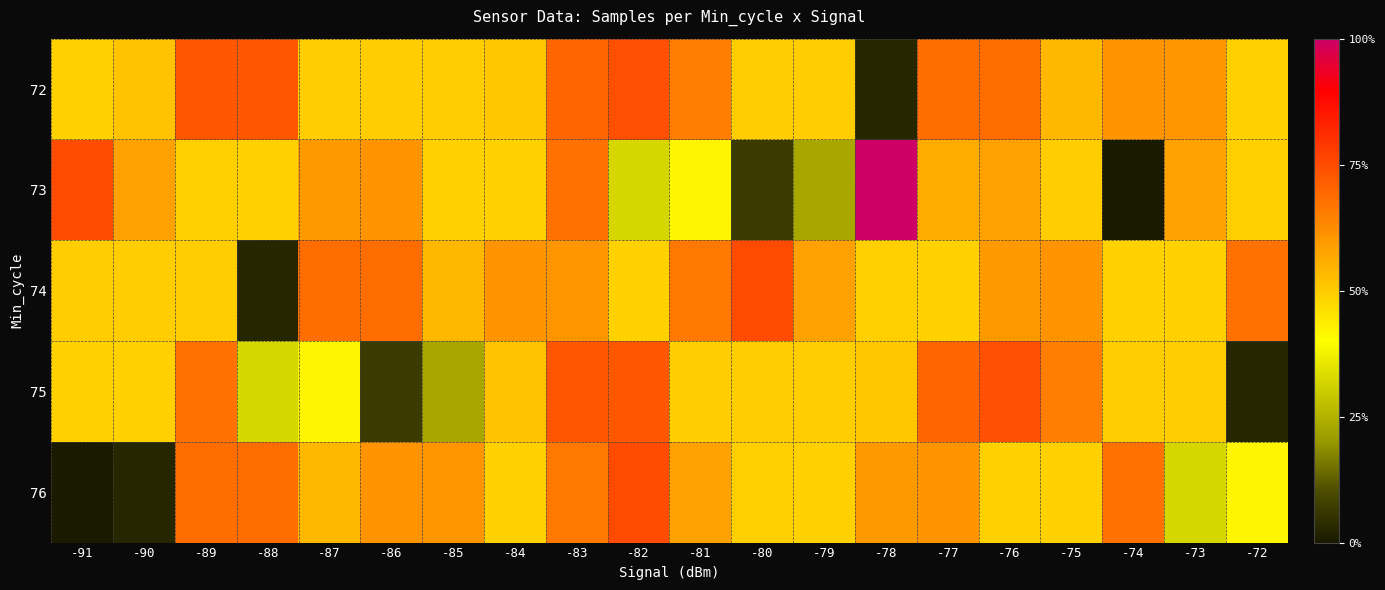

Count the number of categories in the chart.

20